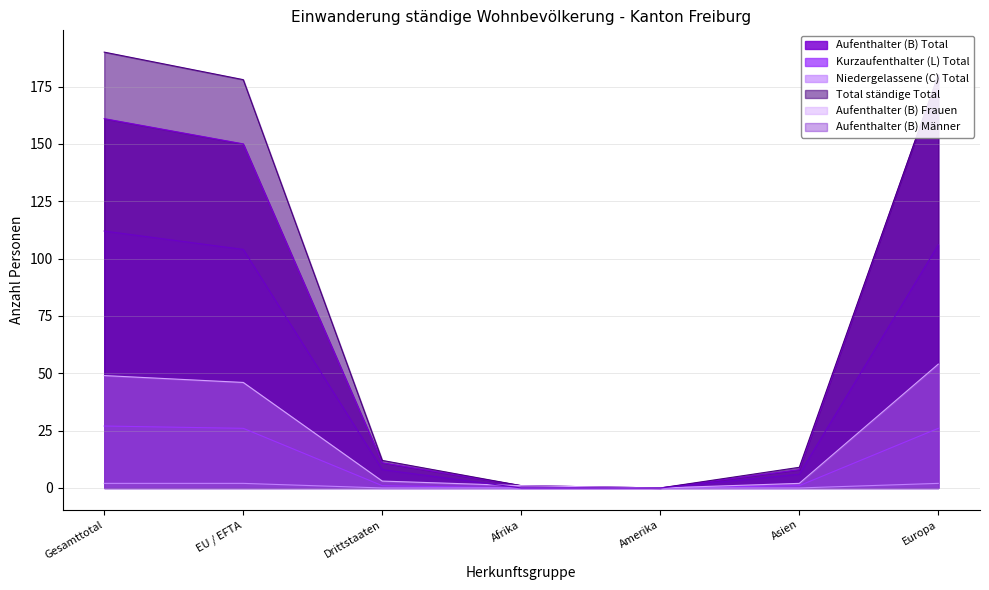

Between Drittstaaten and Amerika, which series saw the biggest shift?

Total ständige Total